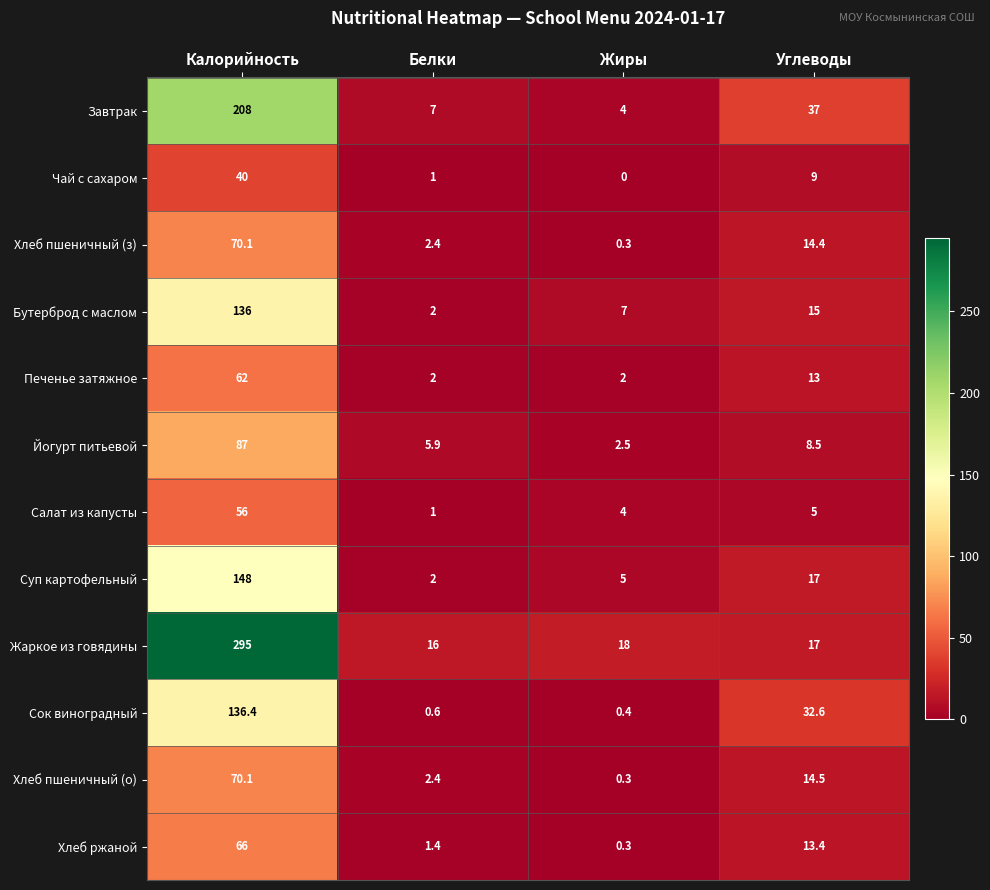

Which category has the highest value across all series?

Калорийность